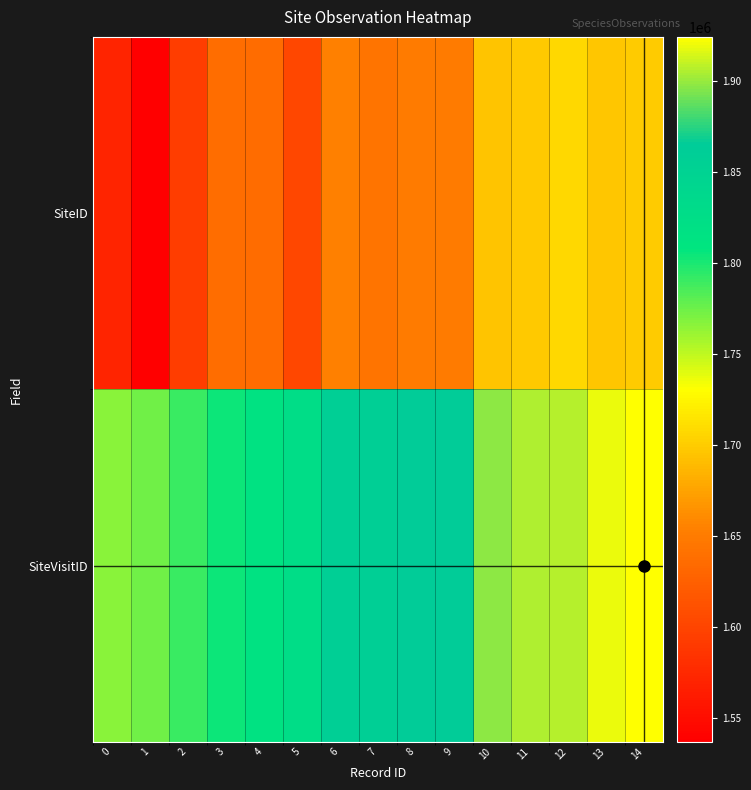

How many data points does each series have?

15